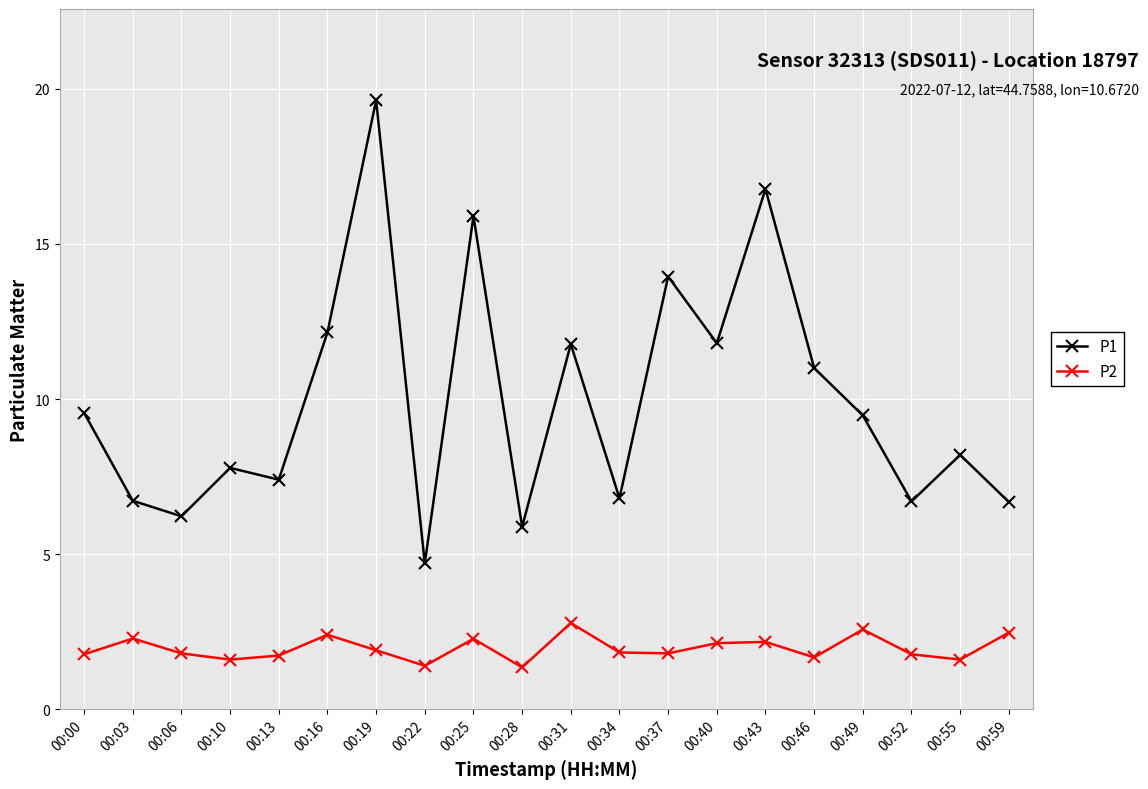

The P1 series shows 11.8 at 00:40. True or false?

True